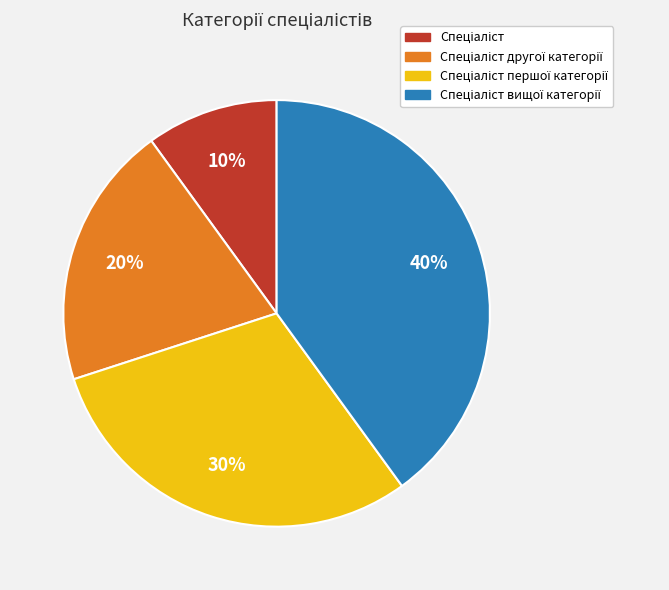

To the nearest percent, what is the average slice percentage?

25%